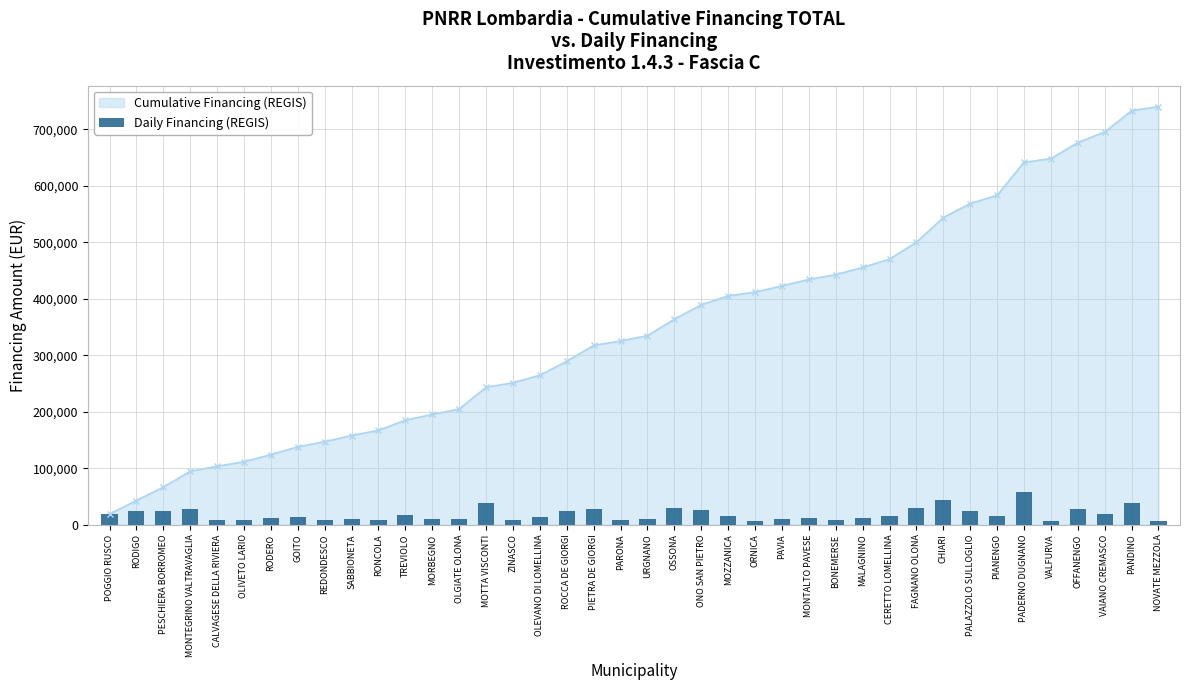

Are the bars horizontal?

No